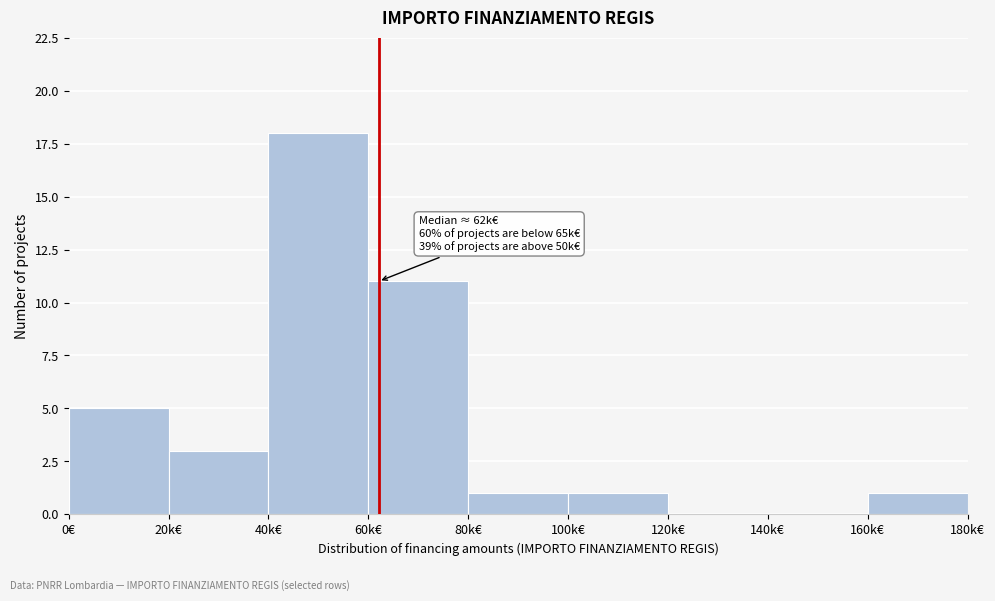

Reading left to right, list all the values displayed in this chart.

0€=5	20k€=3	40k€=18	60k€=11	80k€=1	100k€=1	120k€=0	140k€=0	160k€=1